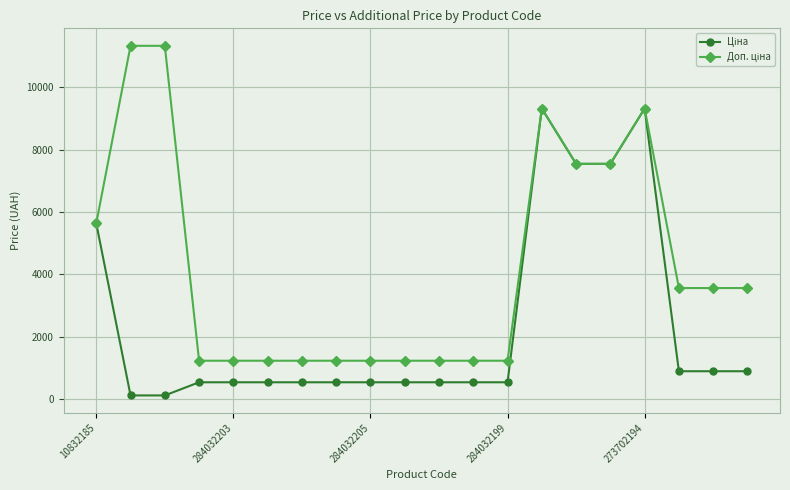

At how many categories does at least one series exceed 5799?

6